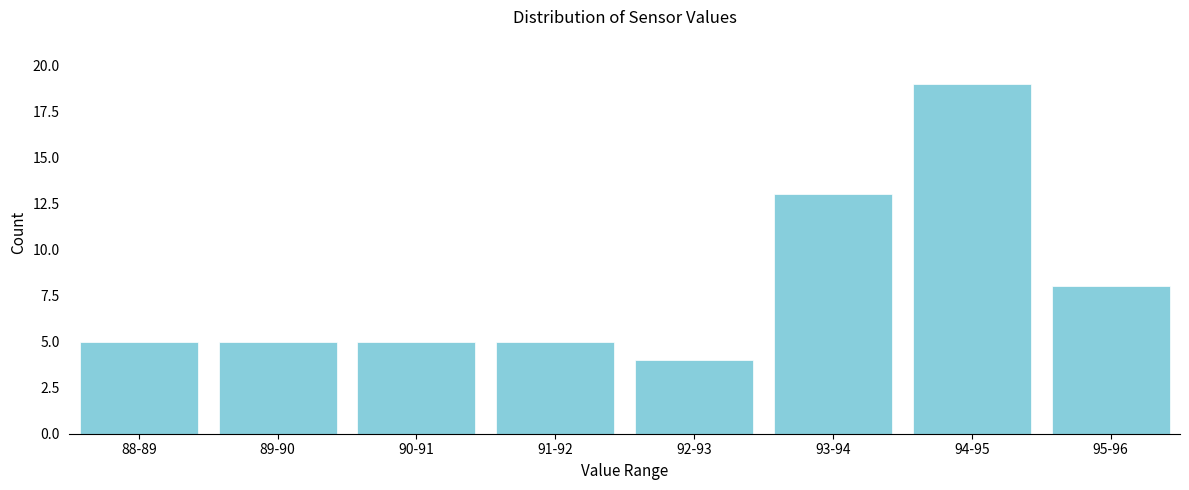

Reading left to right, transcribe all the data shown in this chart.

5	5	5	5	4	13	19	8